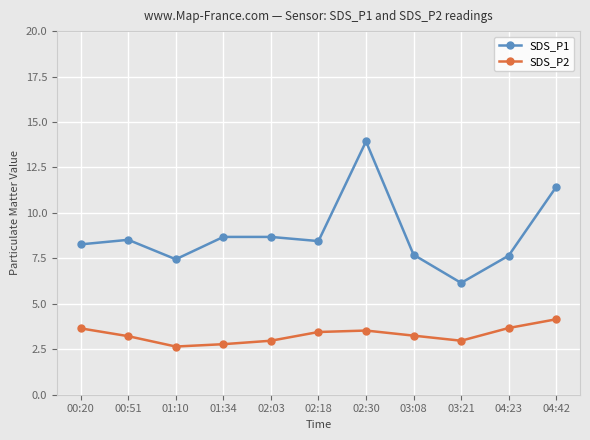

What is the label of the 4th point from the left?

01:34